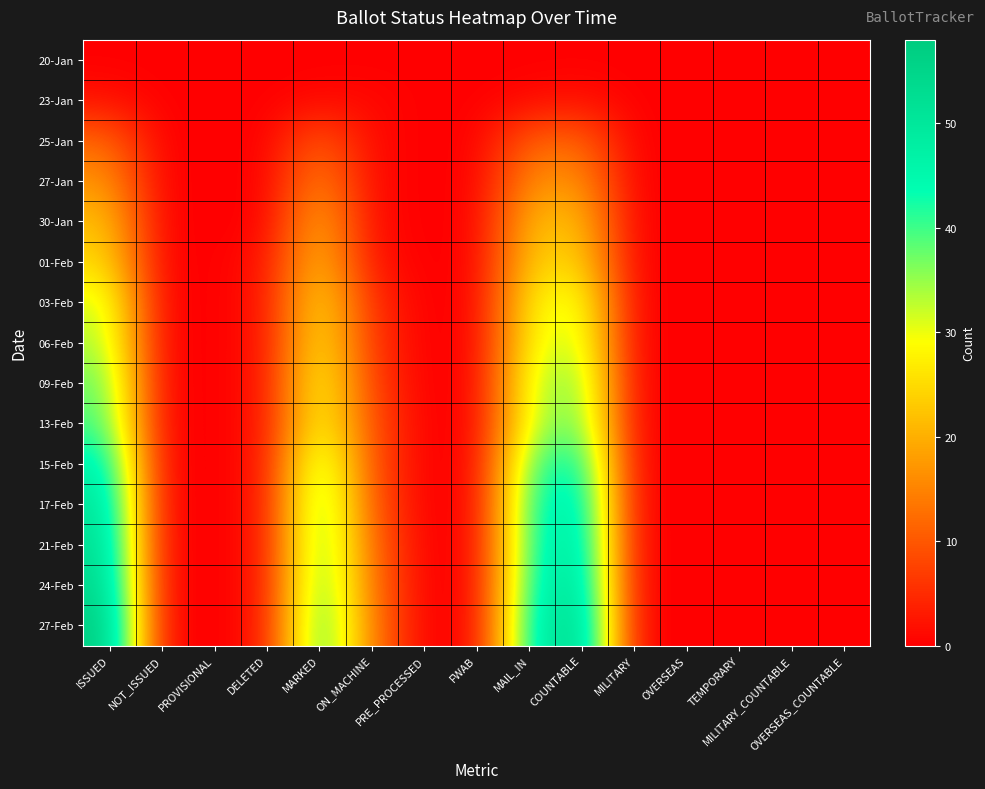

At which category is the sum across all series the highest?

ISSUED